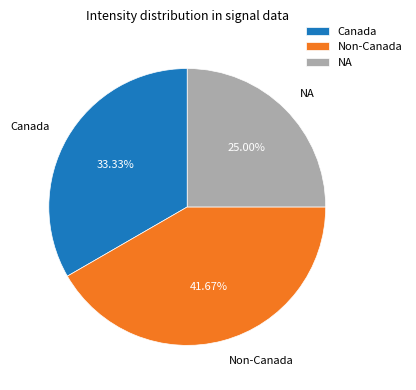

Do Non-Canada and NA together represent more than half of the pie?

Yes